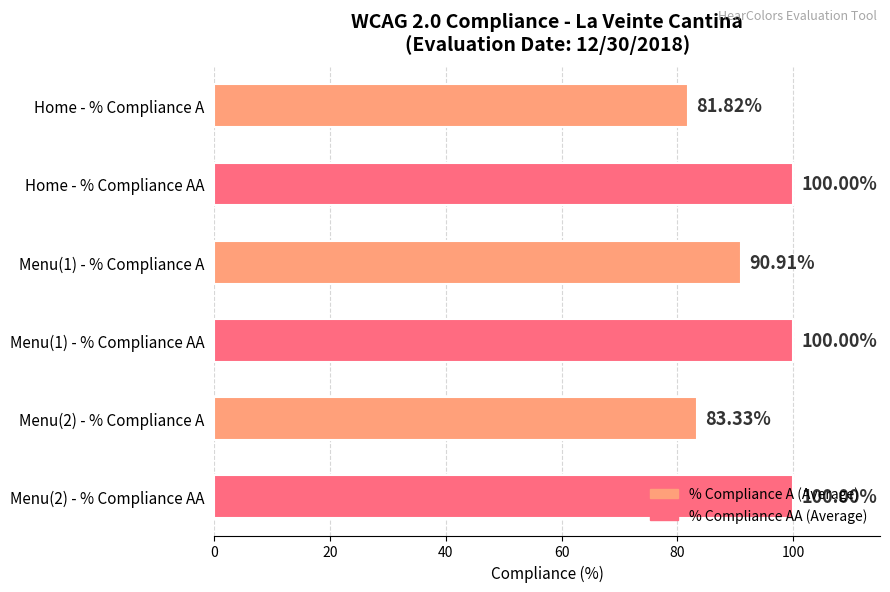

What is the sum of the values at Menu(1) - % Compliance AA and Home - % Compliance AA?

200.0